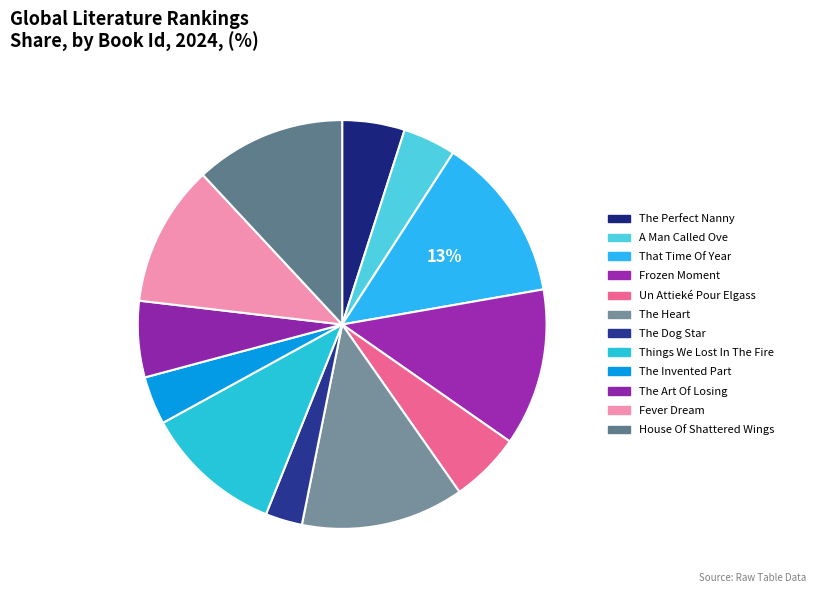

Which slice is the smallest?

The Dog Star